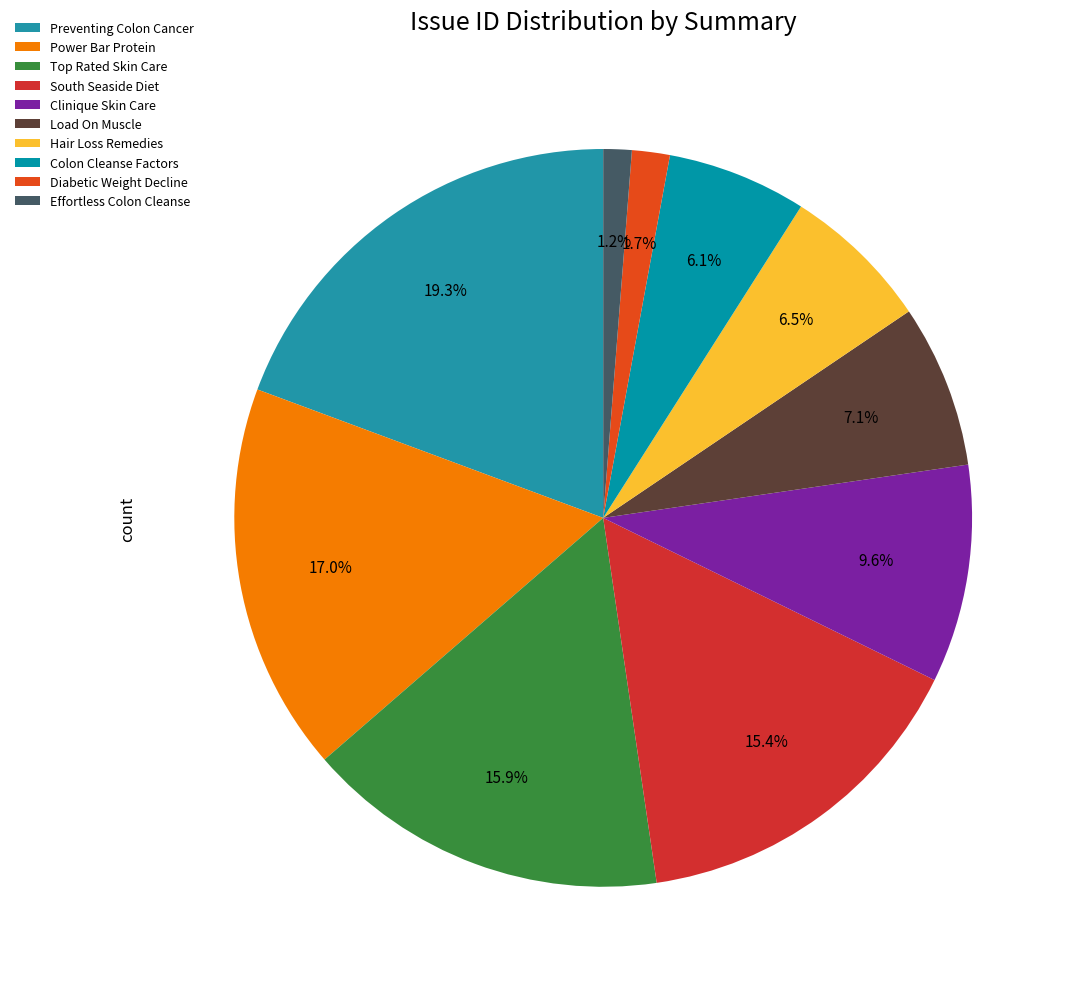

To the nearest percent, what is the average slice percentage?

10%